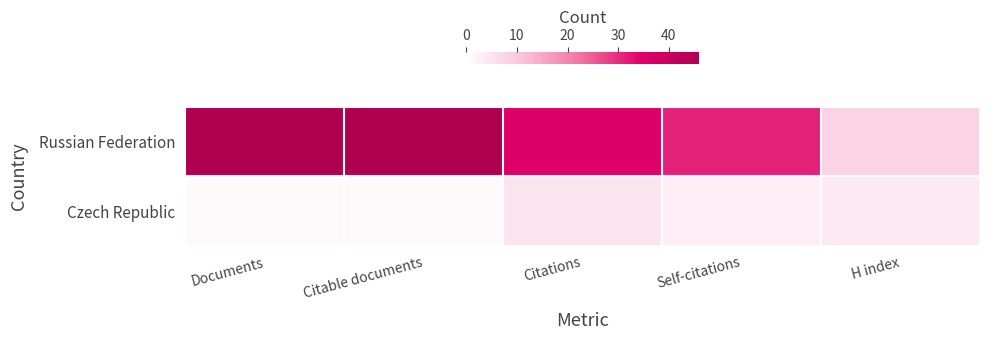

Rank the series by their average value, from highest to lowest.

Russian Federation, Czech Republic